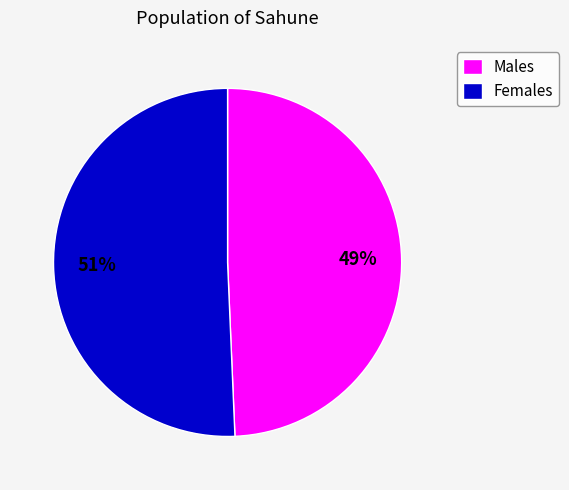

Is there a majority slice in this chart?

Yes